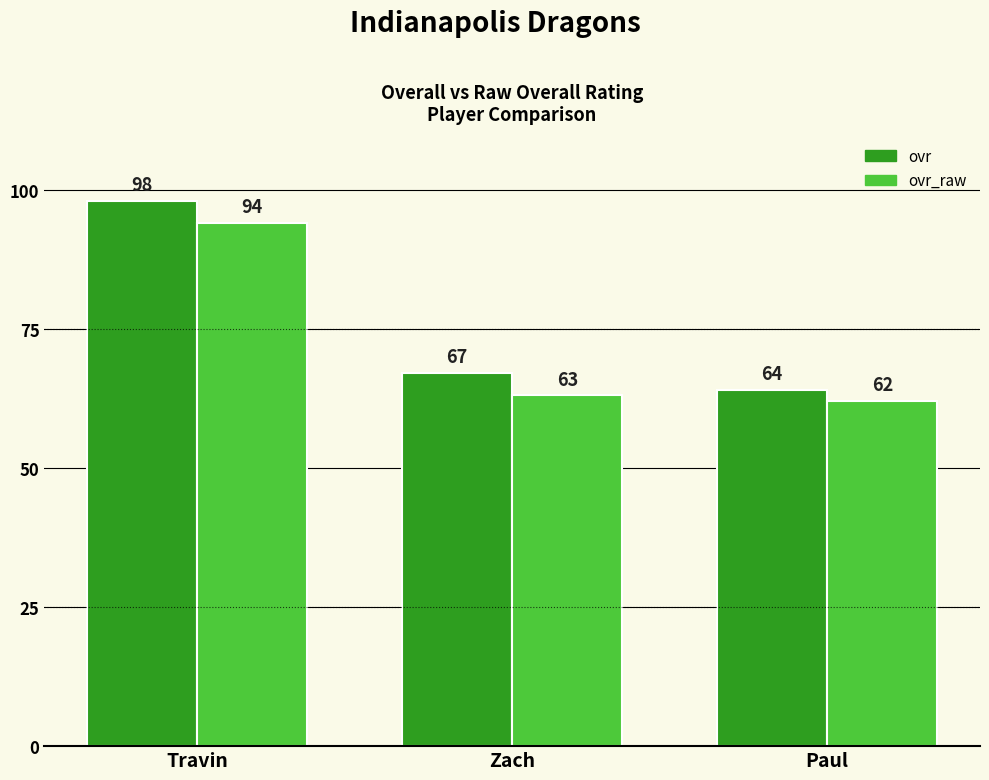

Does the chart contain any negative values?

No